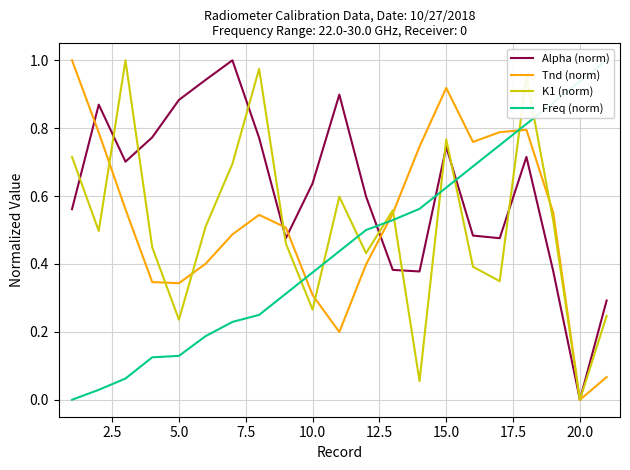

What is the value of the Tnd (norm) point at the 1st from the left?

1.0